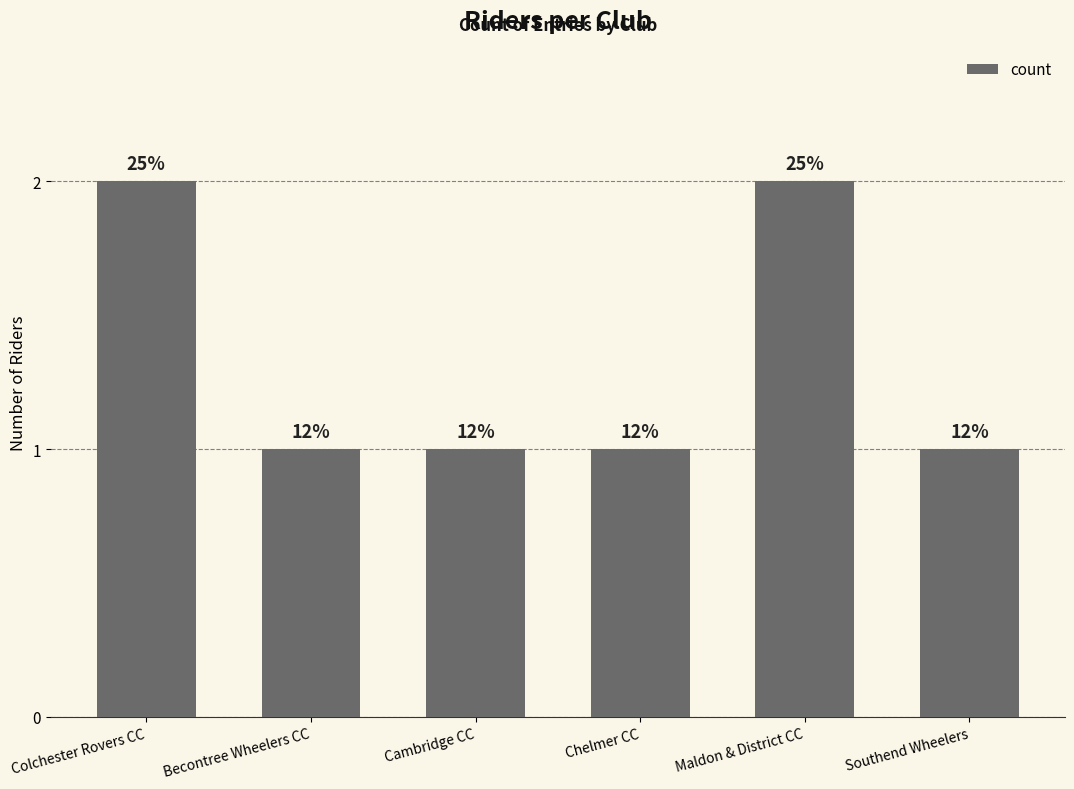

What is the change in value from Colchester Rovers CC to Southend Wheelers?

-1